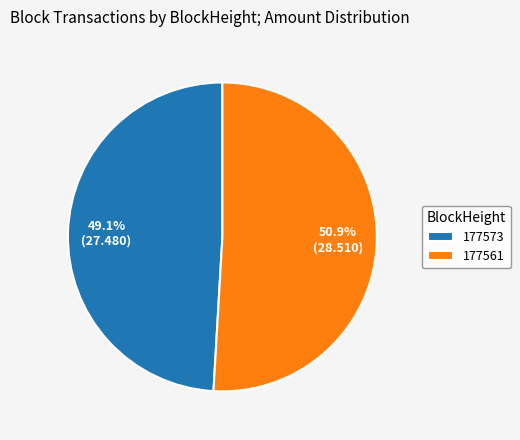

What is the ratio of the value at 177573 to the value at 177561?

1.0